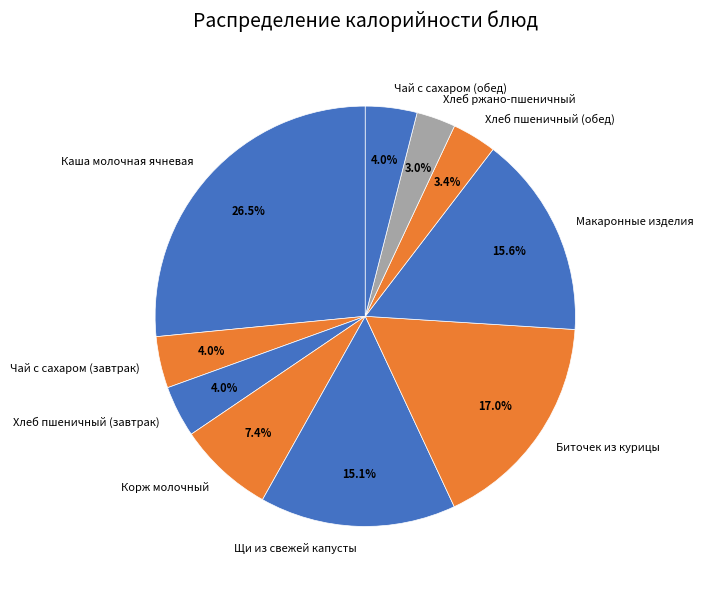

To the nearest percent, what is the combined percentage of Биточек из курицы and Чай с сахаром (обед)?

21%